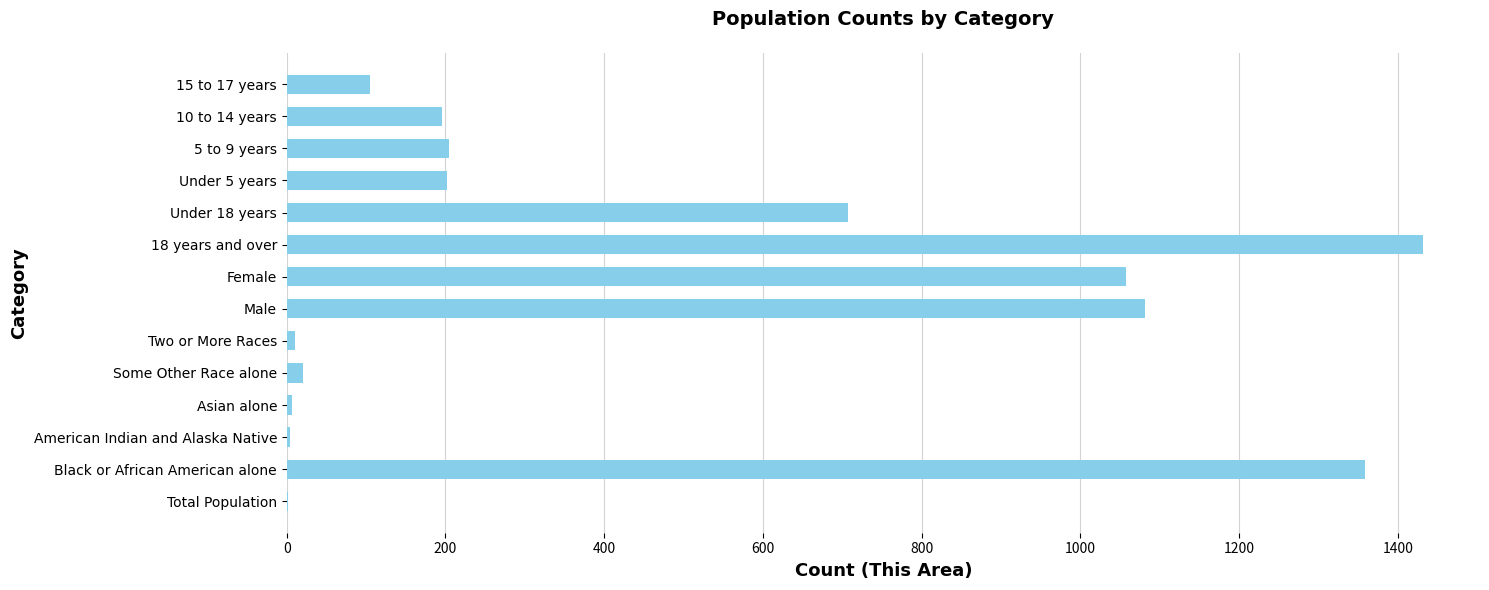

What is the sum of all values?

6386